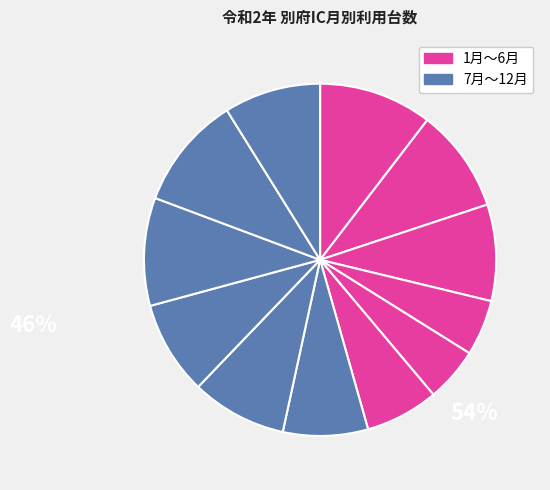

How many segments does this pie chart have?

12